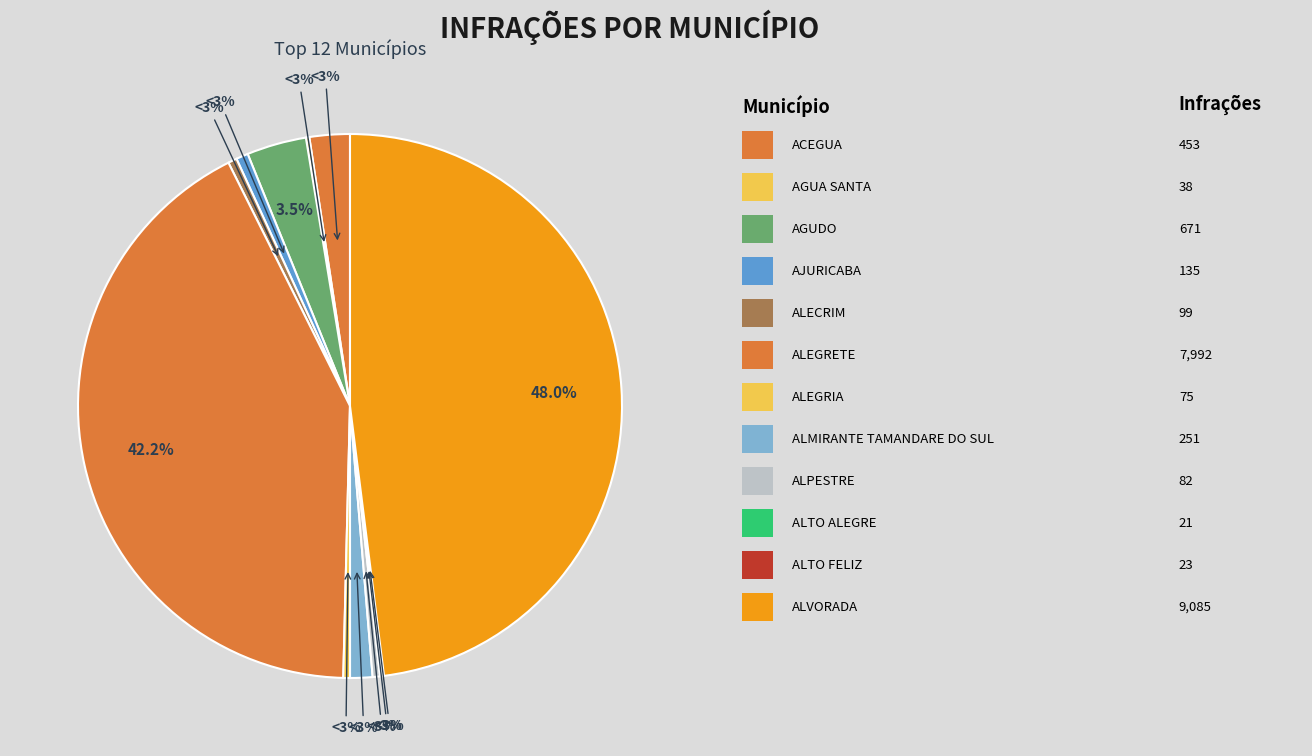

How many slices are in this pie chart?

12